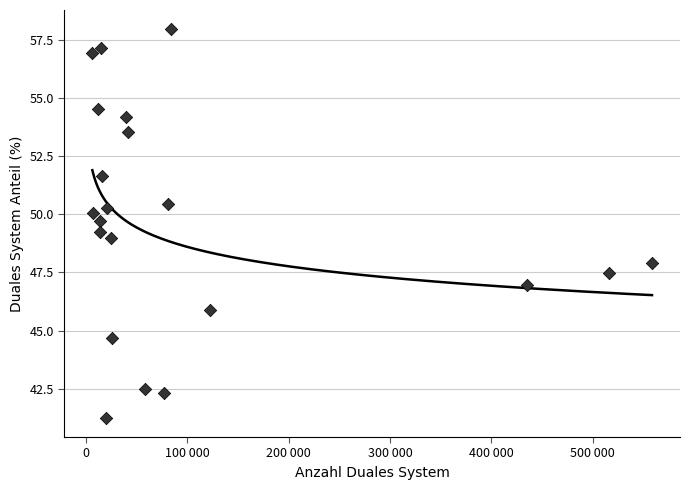

What is the range of Y values (max minus min)?

16.7